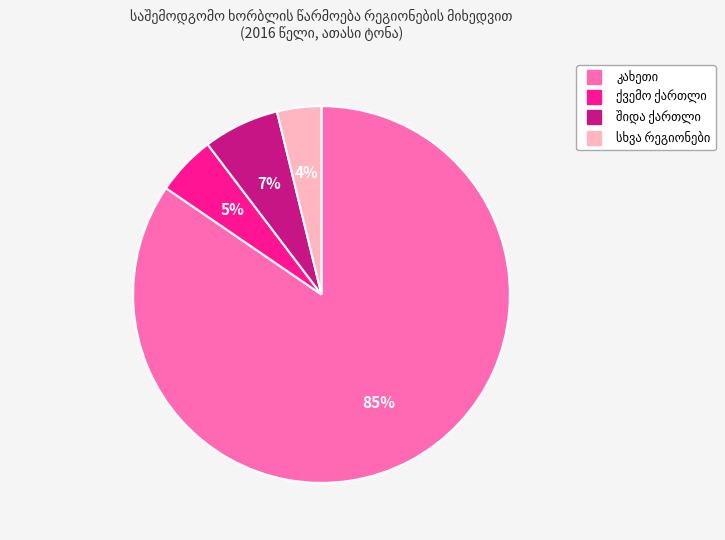

To the nearest percent, what is the average slice percentage?

25%